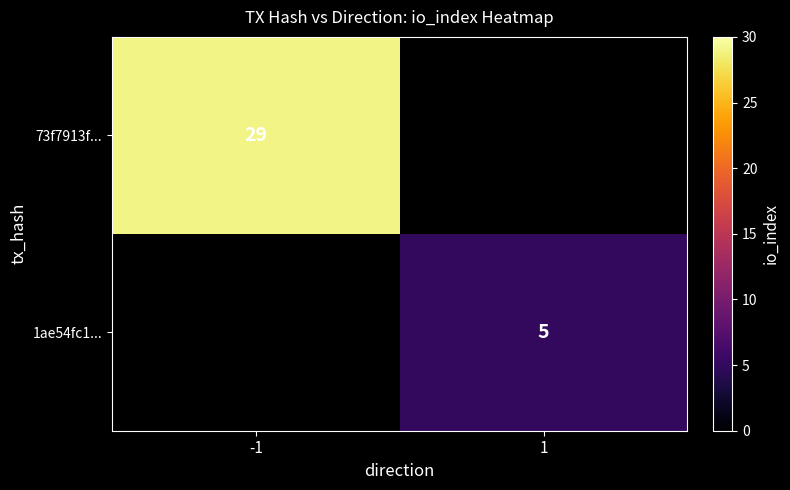

Is the value of 73f7913f... at -1 greater than the value of 1ae54fc1... at 1?

Yes